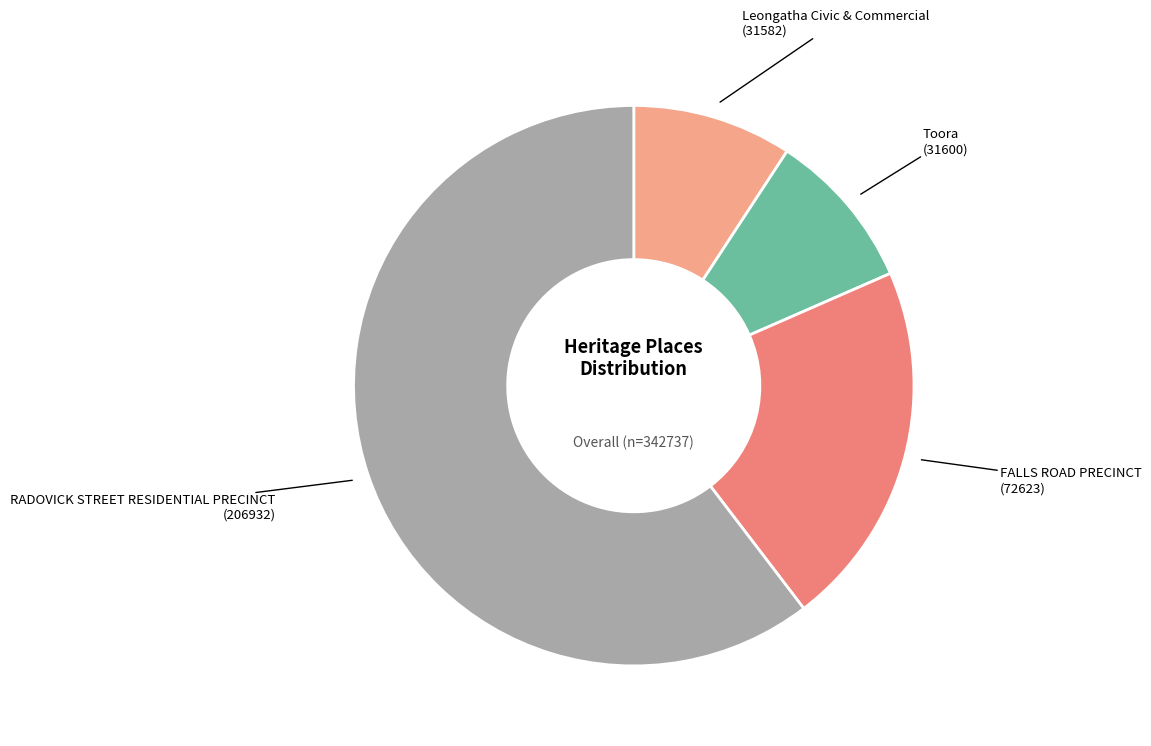

Does RADOVICK STREET RESIDENTIAL PRECINCT account for over 50% of the chart?

Yes